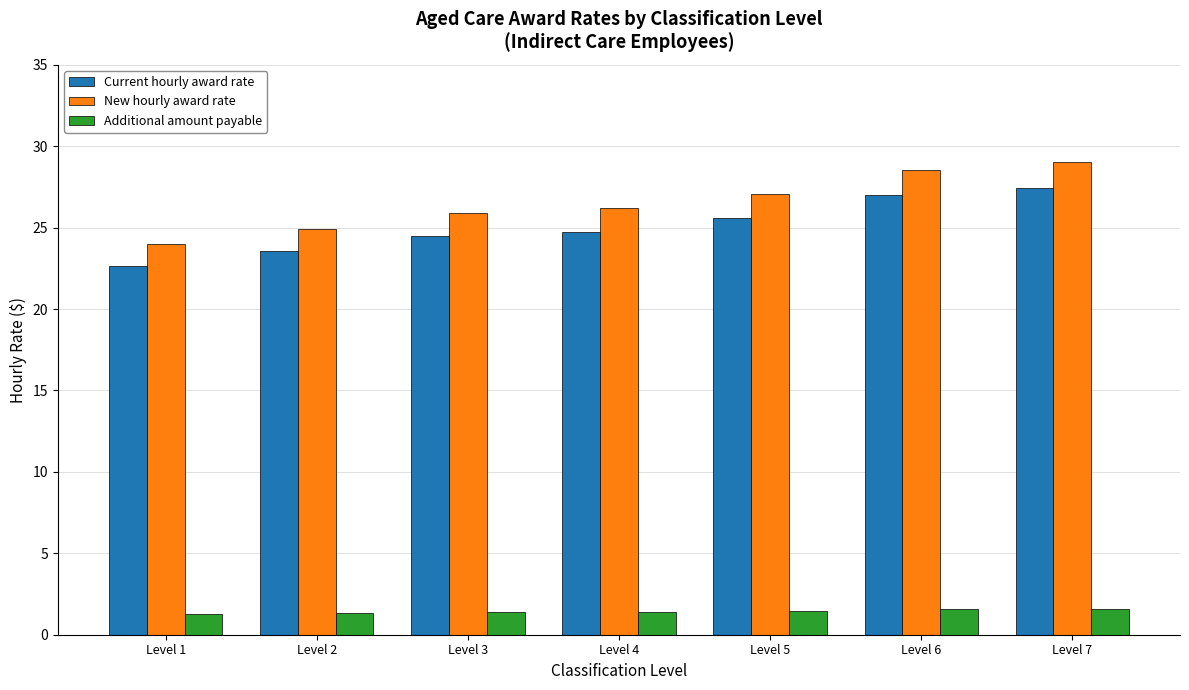

Between Level 1 and Level 4, which series saw the biggest shift?

New hourly award rate